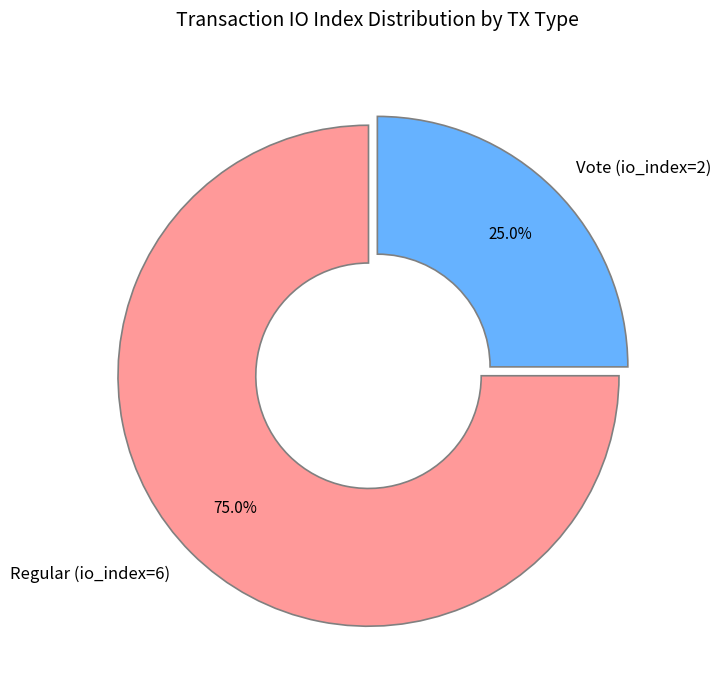

Is there a majority slice in this chart?

Yes